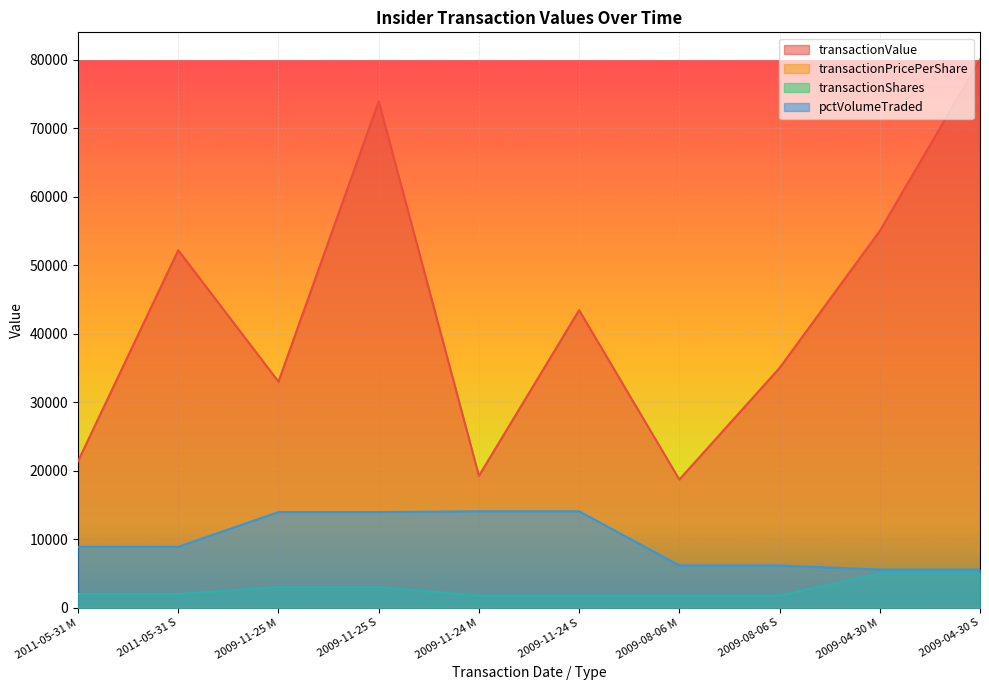

True or false: transactionValue and transactionShares cross at least once.

False